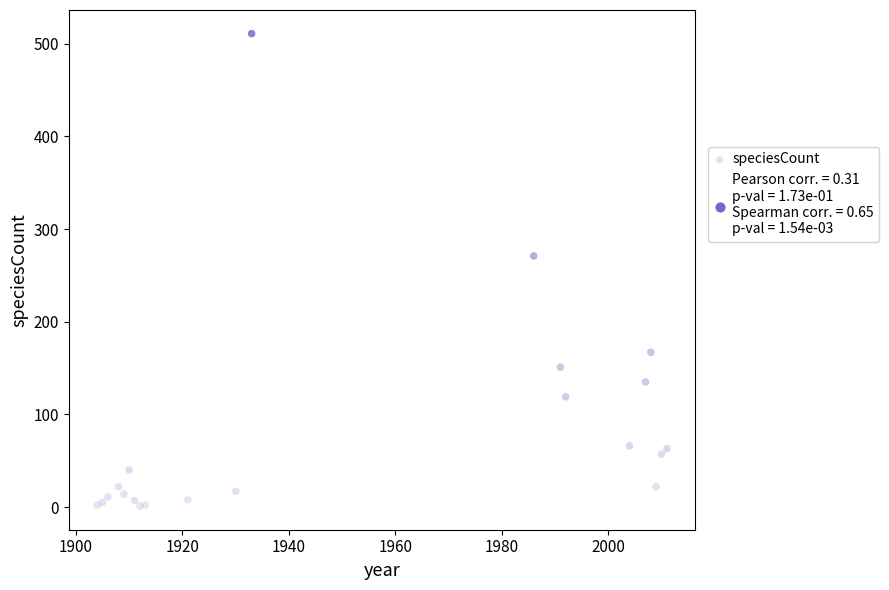

What Y value in the scatter plot is closest to 256?

271